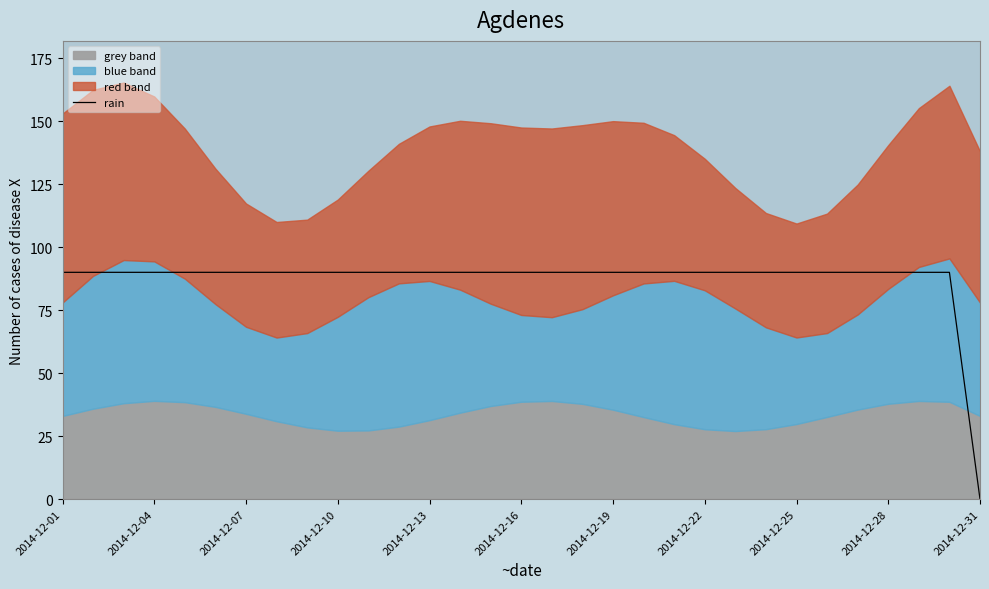

What is the maximum value for rain?

90